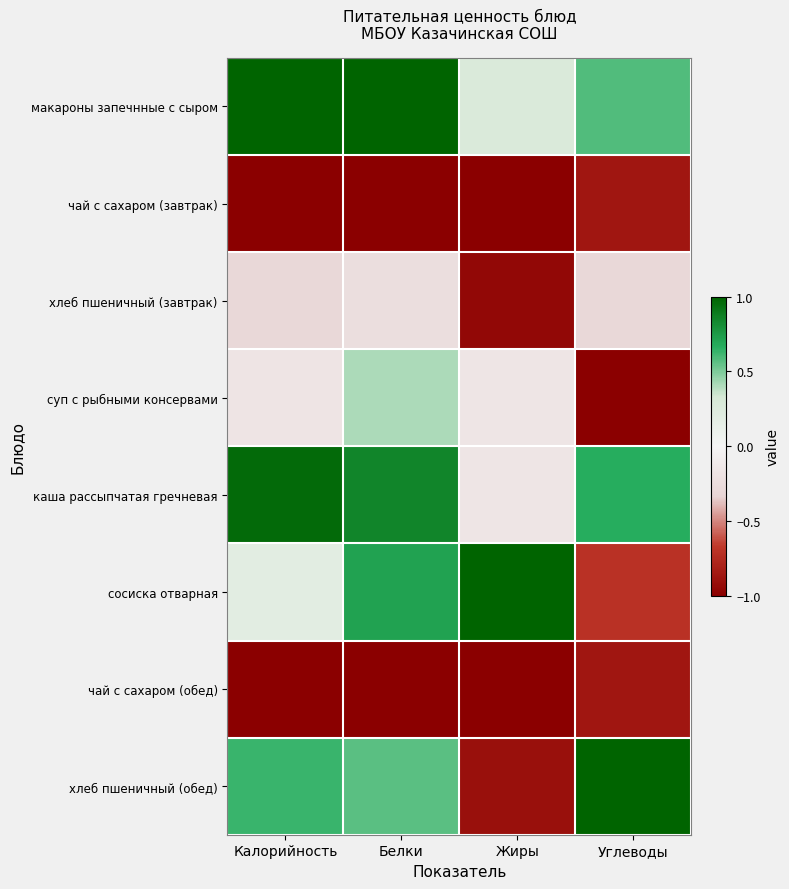

At which category is the sum across all series the highest?

Белки